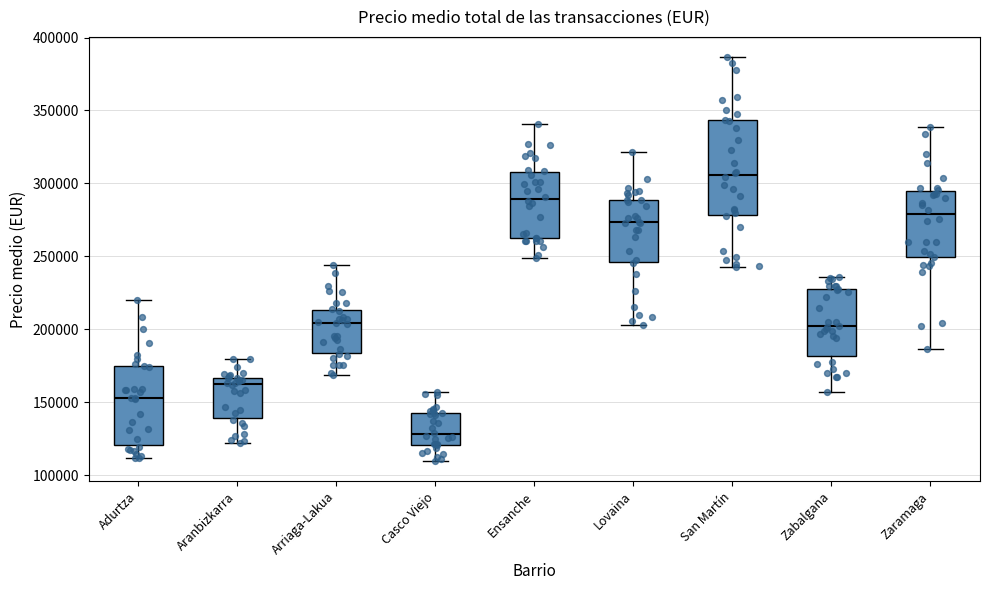

Which box has the lowest median line?

Casco Viejo